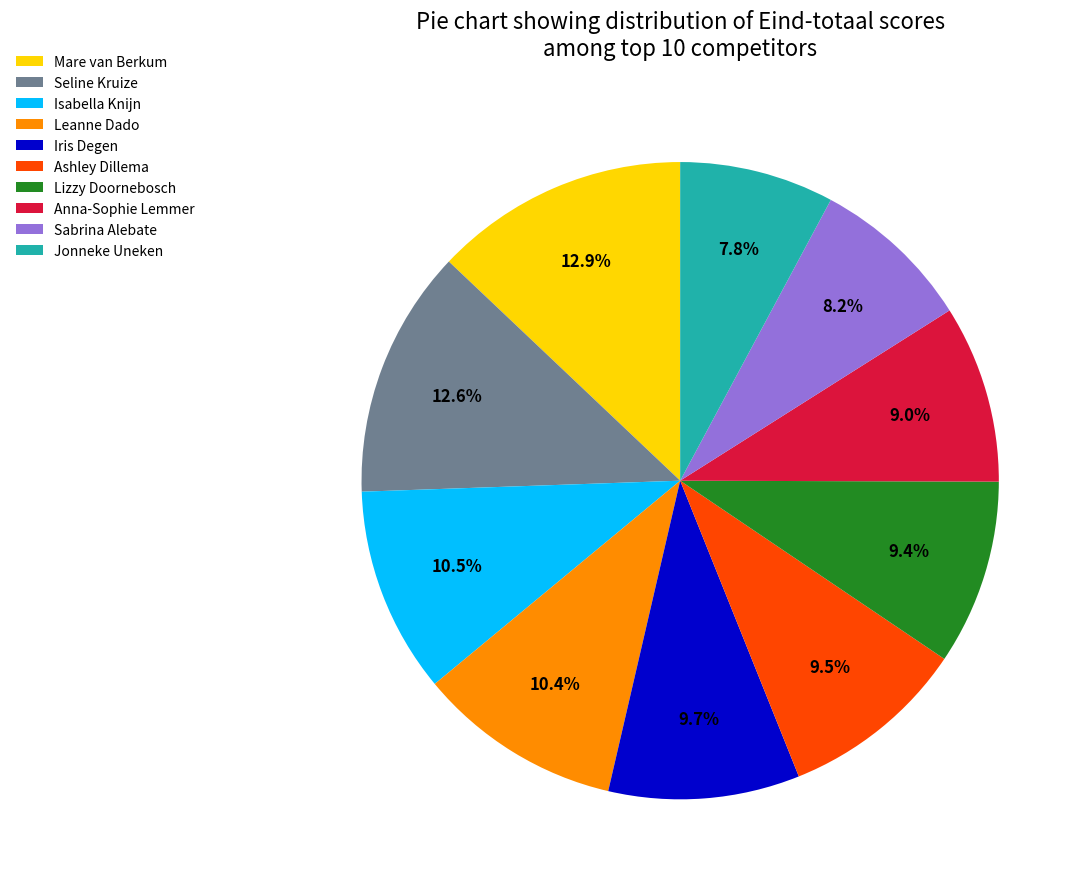

Does Leanne Dado account for over 50% of the chart?

No